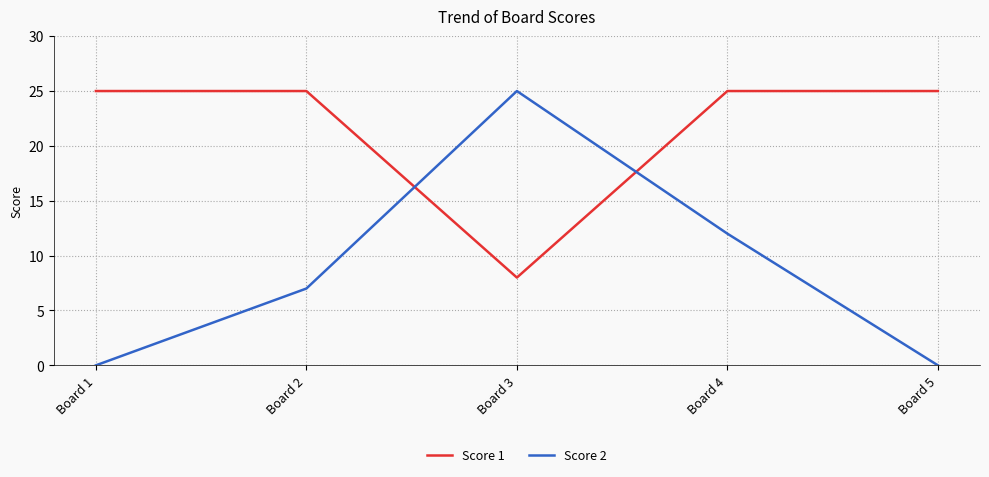

What is the maximum value shown in the chart?

25